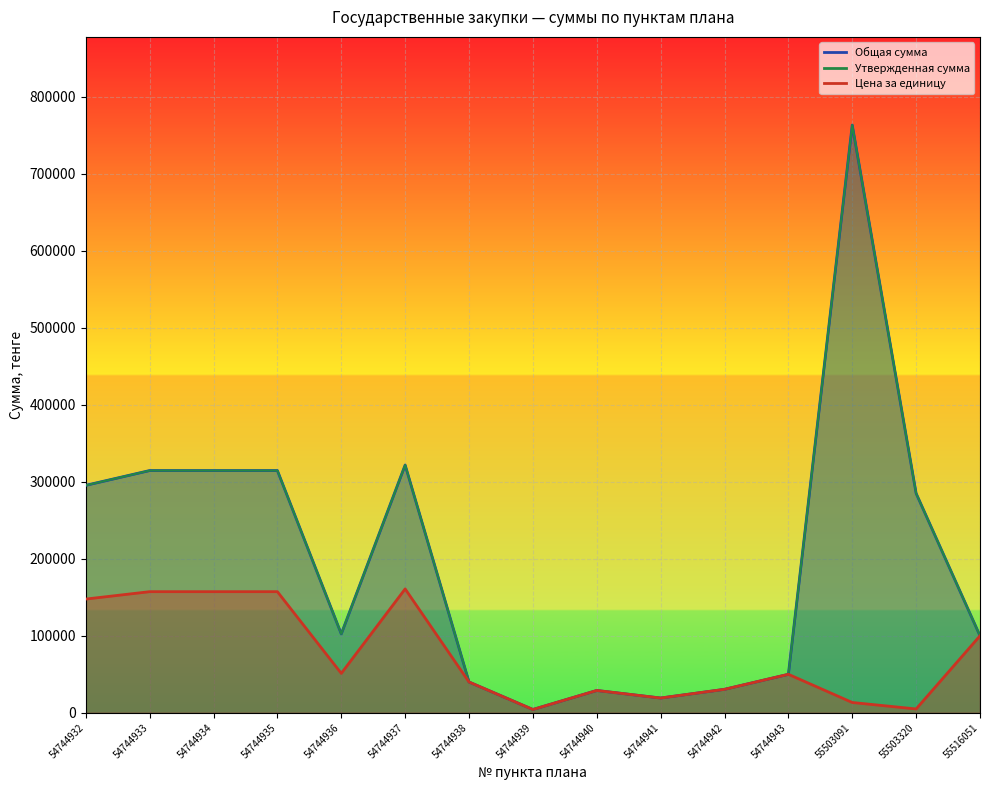

Which series has the widest spread of values?

Общая сумма